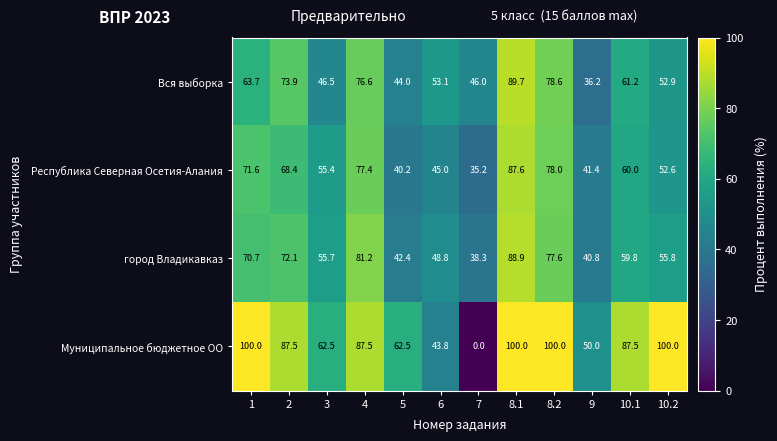

How many data points in Муниципальное бюджетное ОО are above 87?

7